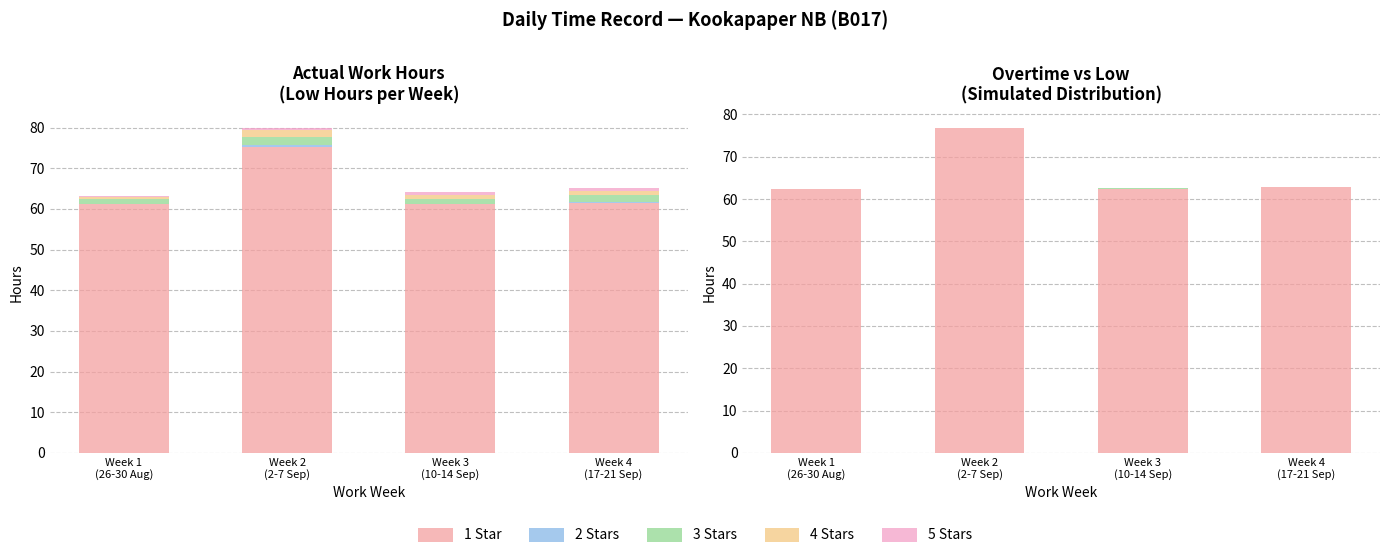

Between Week 1
(26-30 Aug) and Week 3
(10-14 Sep), which series saw the biggest shift?

1 Star